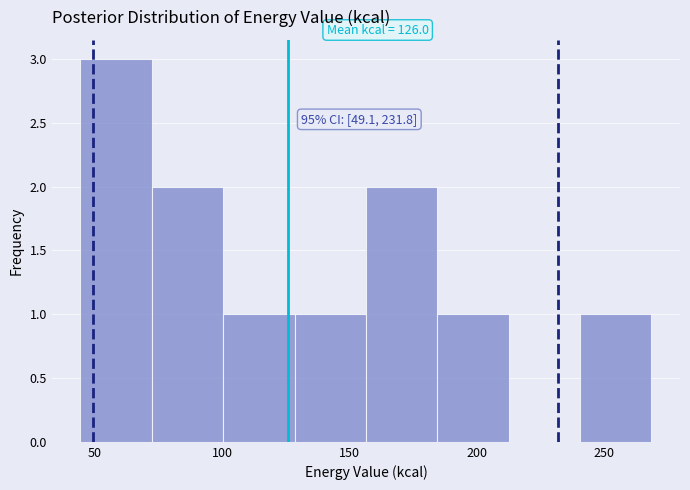

Over which range of the x-axis is the bar tallest?

45 to 70